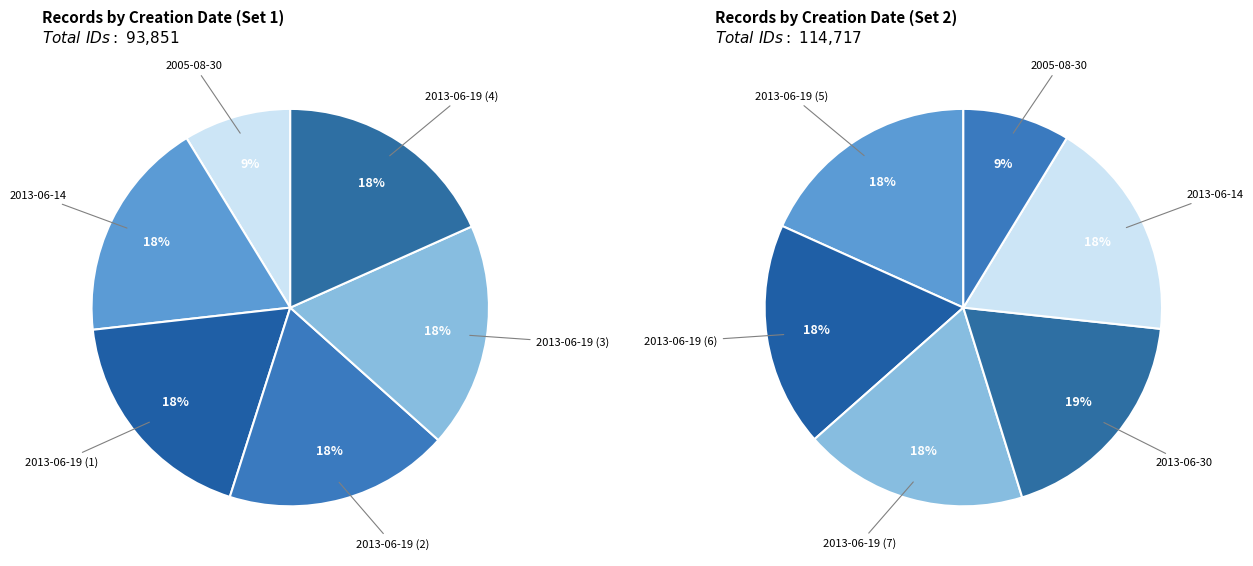

Rank the categories by value from lowest to highest.

2005-08-30, 2013-06-14, 2013-06-19 (1), 2013-06-19 (2), 2013-06-19 (3), 2013-06-19 (4)